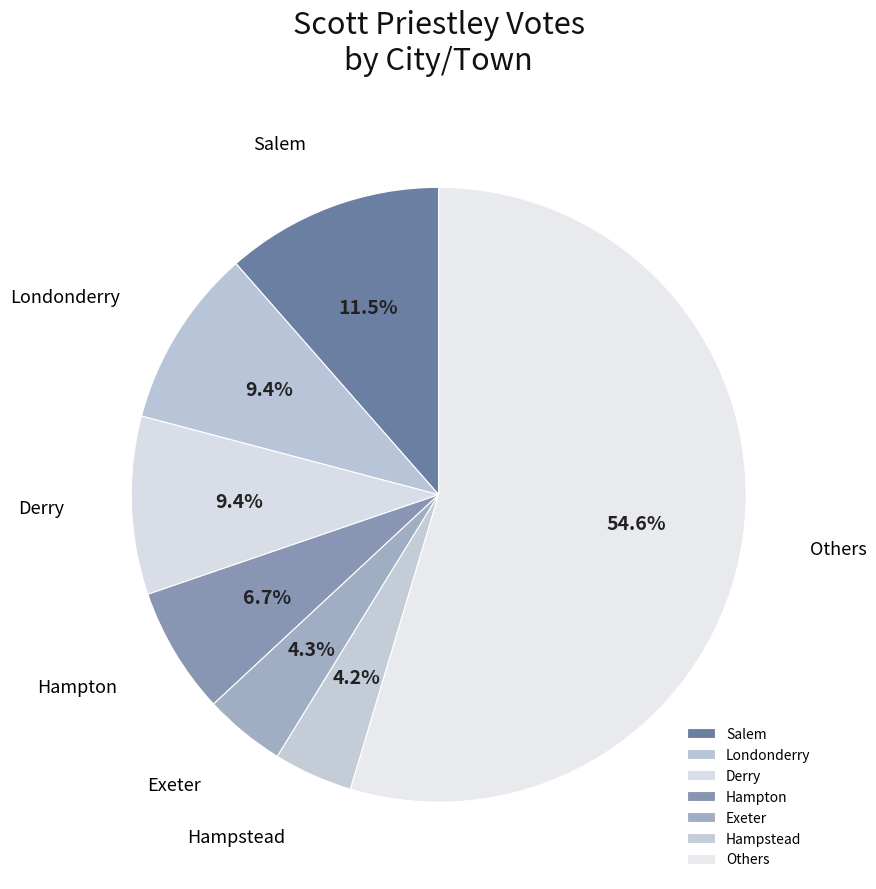

Between Londonderry and Hampton, which is larger?

Londonderry